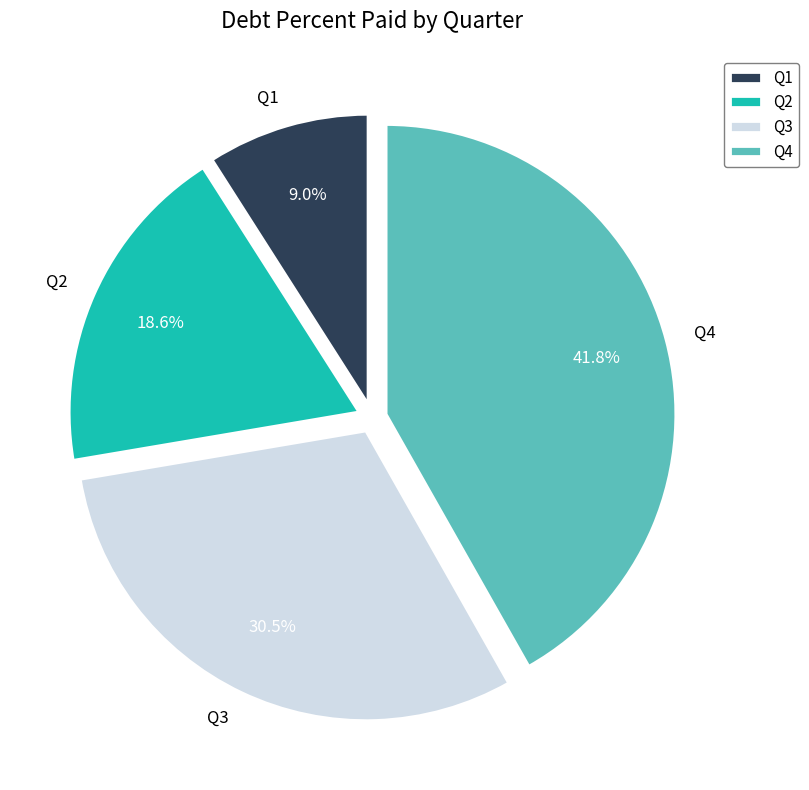

Which slice is the largest?

Q4